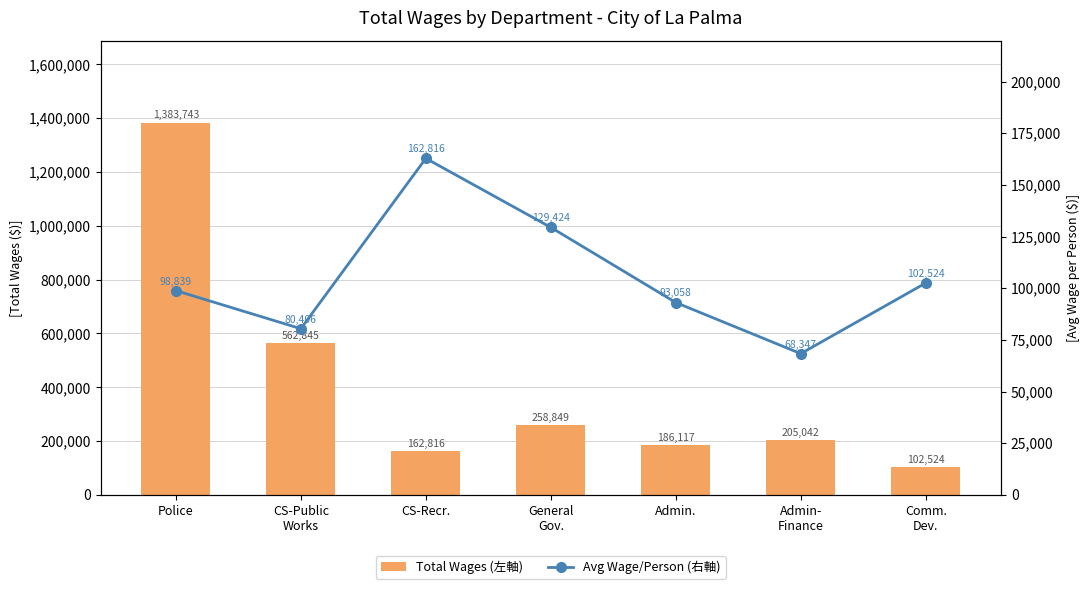

At which label does Avg Wage per Person (右軸) first exceed 98838?

Police